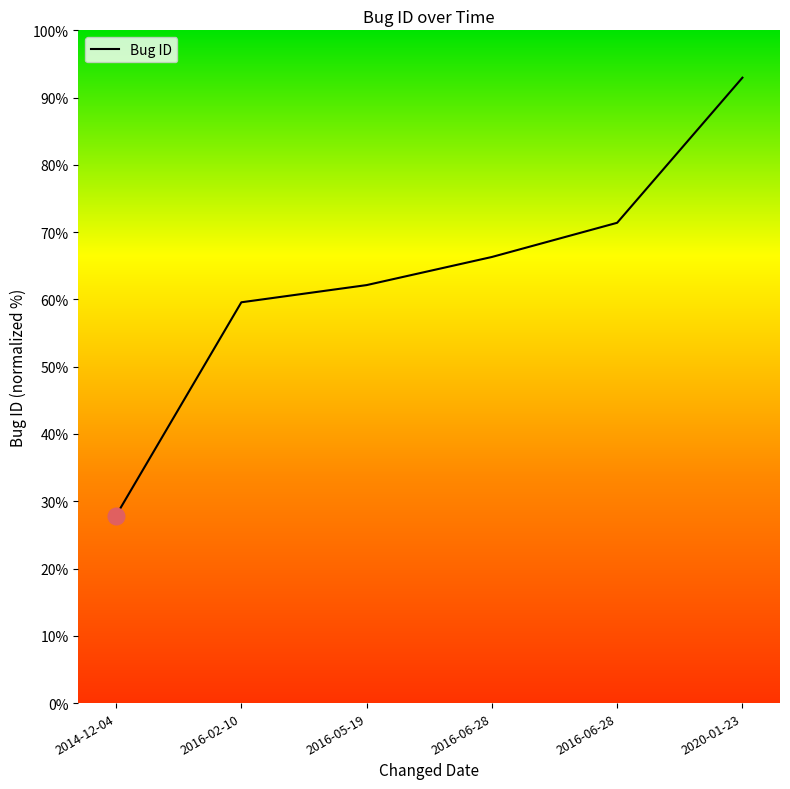

True or false: the data shows 38.1 at 2016-06-28.

False